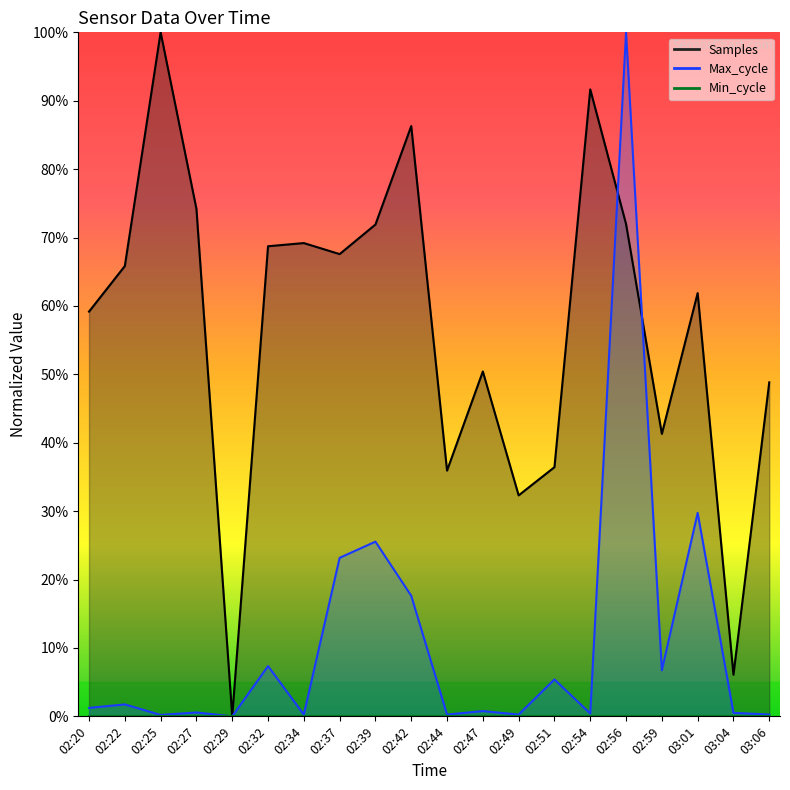

Between which two adjacent categories do Samples and Max_cycle first intersect?

02:54 and 02:56